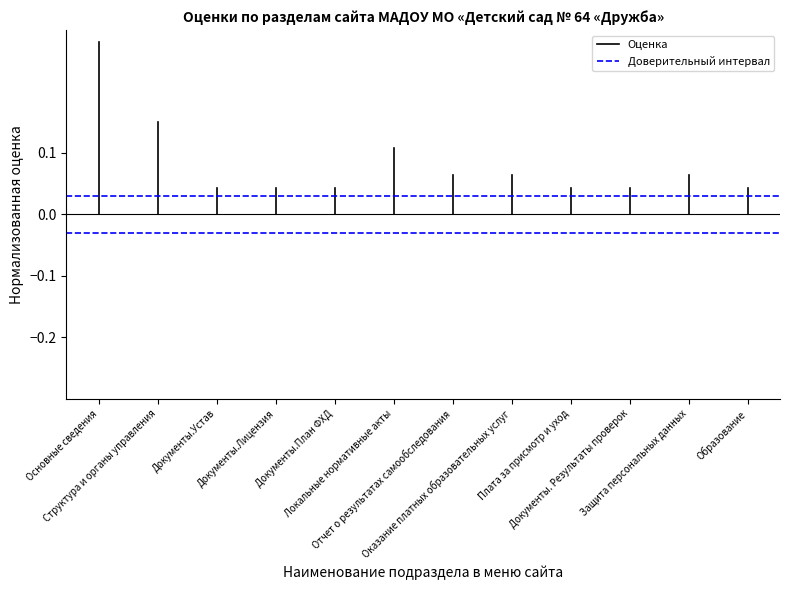

The value of Оценка at Основные сведения is -0.1. True or false?

False